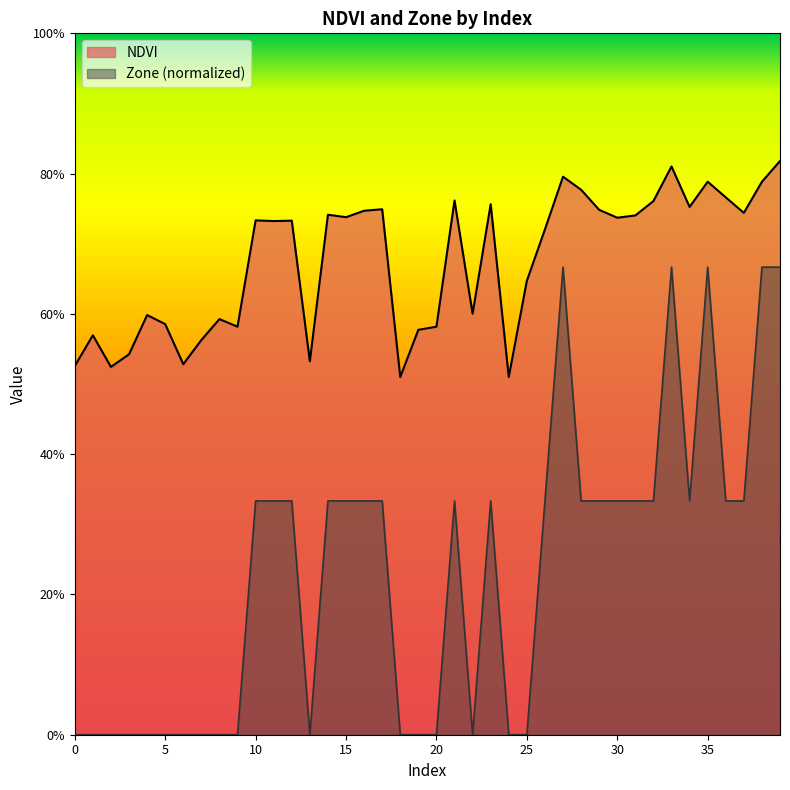

How many interior local valleys does the NDVI series have?

12